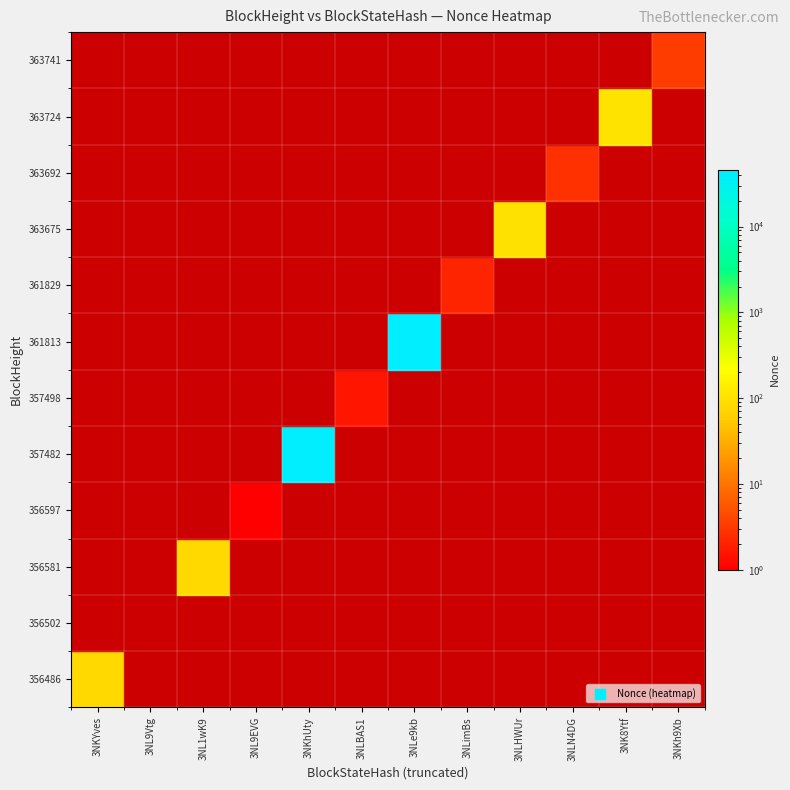

The 356486 series shows 0 at 363724. True or false?

True